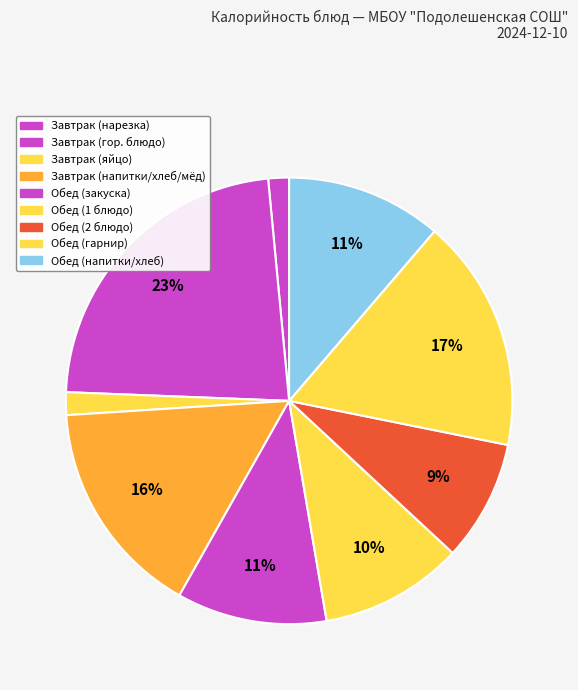

Count the number of slices in the pie.

9